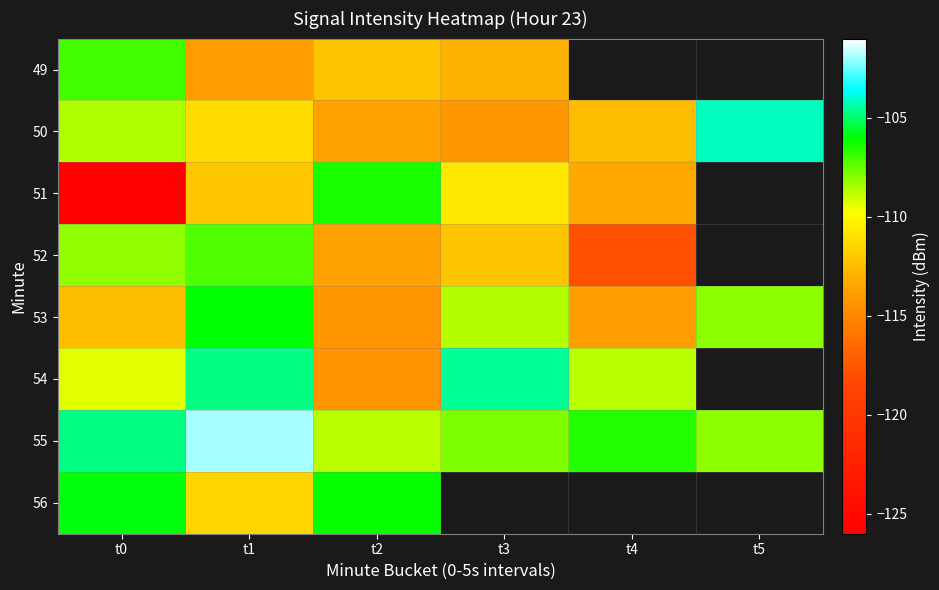

List the series in order of their peak value, highest first.

55, 50, 54, 56, 53, 51, 49, 52